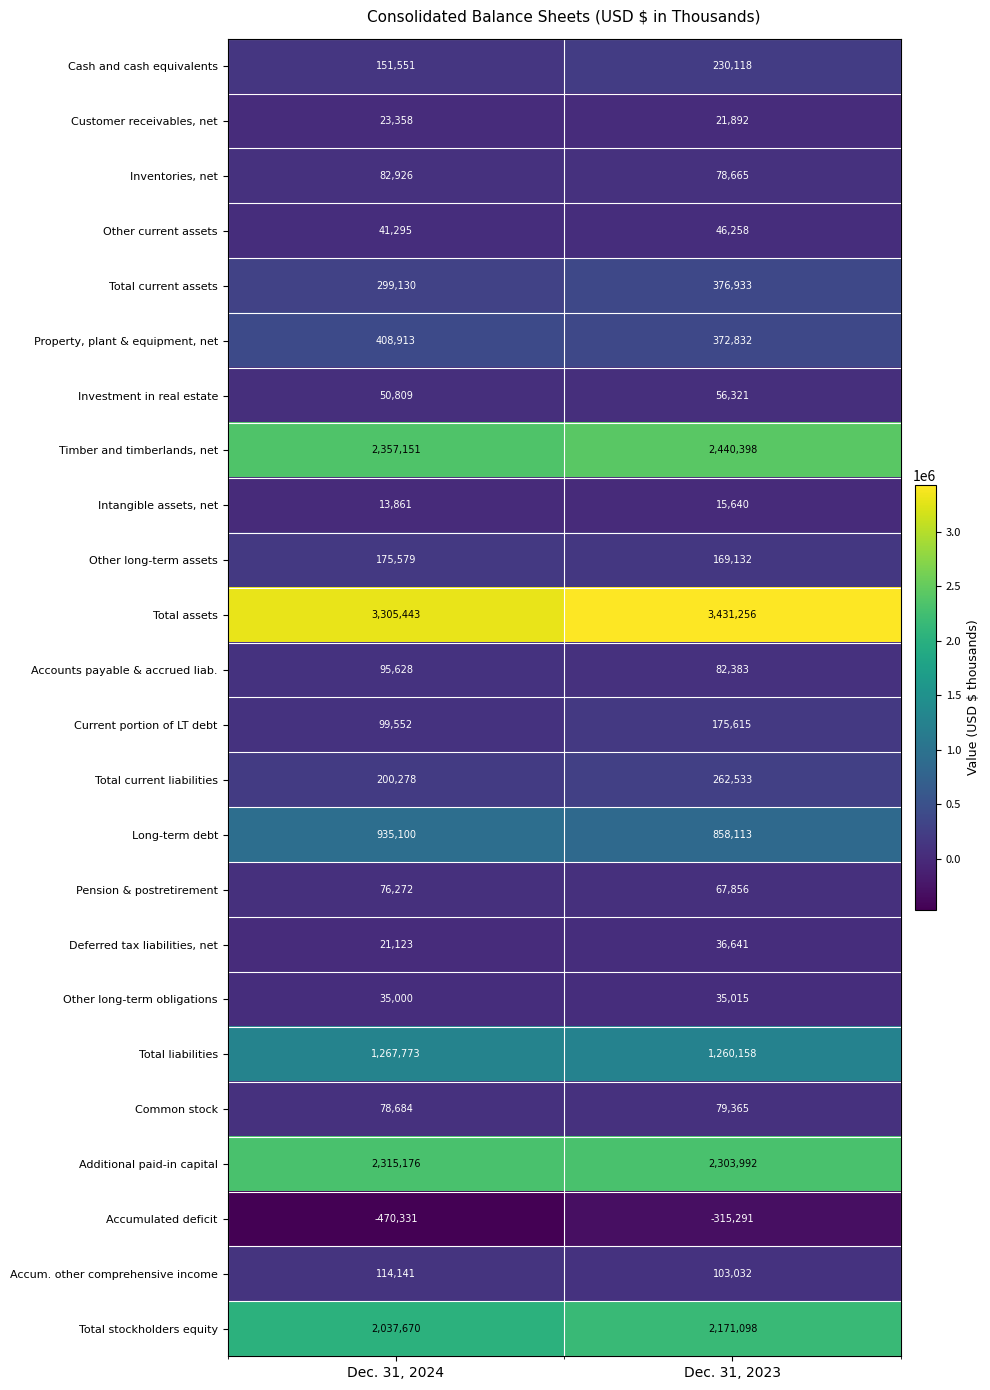

What is the total value across all series at Dec. 31, 2023?

14359955